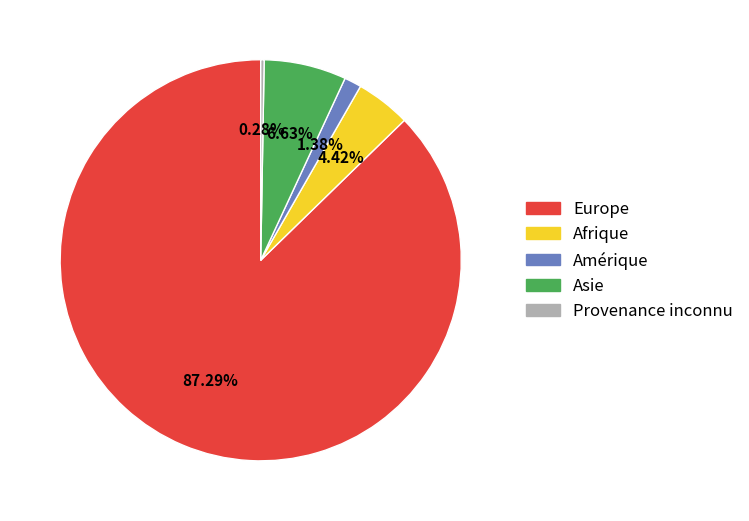

Is there a majority slice in this chart?

Yes